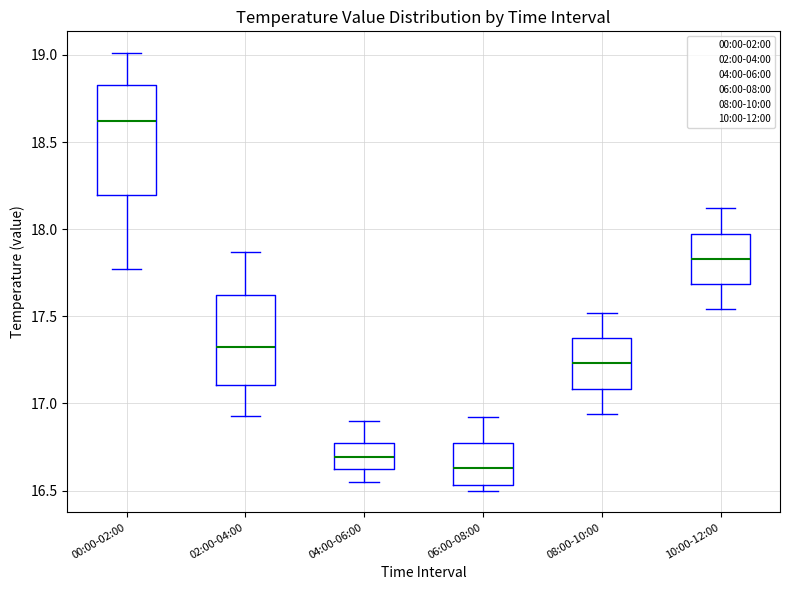

Reading left to right, read every box against the y-axis: the position of its median line, the range the box covers, and the ends of its whiskers. The values are not printed on the chart, so give them approximately, as read against the axis.

00:00-02:00: median 18.60, box 18.20 to 18.85, whiskers 17.75 to 19.00
02:00-04:00: median 17.35, box 17.10 to 17.65, whiskers 16.95 to 17.85
04:00-06:00: median 16.70, box 16.60 to 16.80, whiskers 16.55 to 16.90
06:00-08:00: median 16.65, box 16.55 to 16.80, whiskers 16.50 to 16.90
08:00-10:00: median 17.25, box 17.10 to 17.40, whiskers 16.95 to 17.50
10:00-12:00: median 17.85, box 17.70 to 18.00, whiskers 17.55 to 18.10